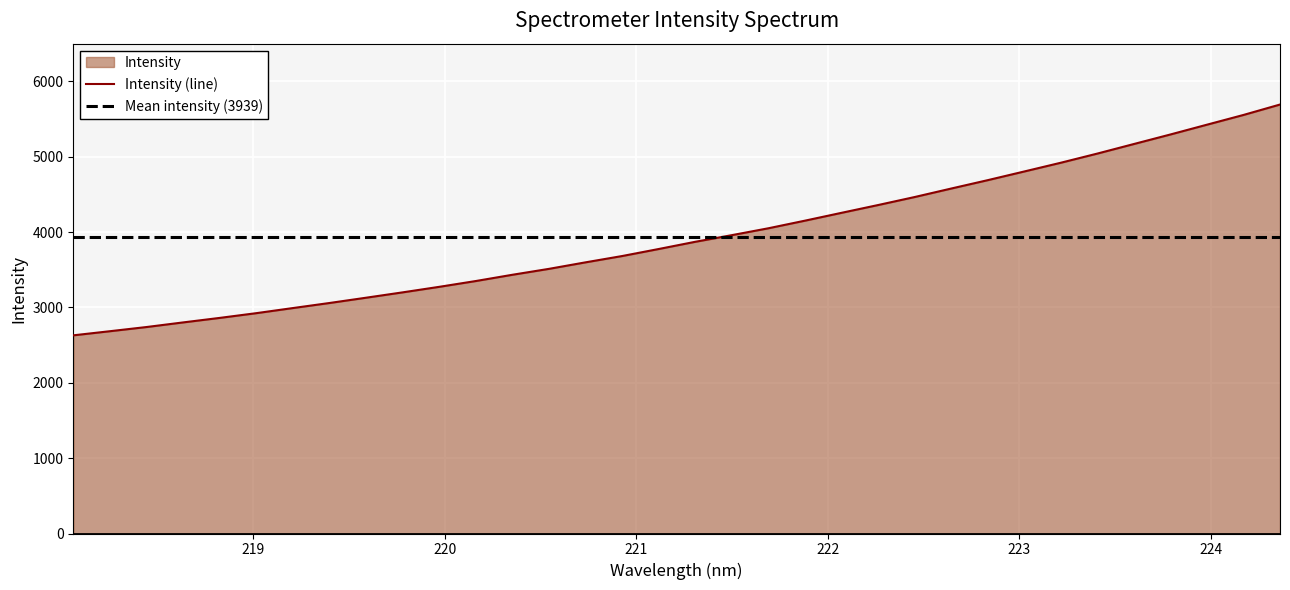

Reading left to right, extract all data points from this chart.

2629.6	2684.3	2739.8	2801.1	2861.0	2923.9	2991.7	3058.8	3128.9	3200.0	3273.4	3350.5	3433.5	3512.0	3598.5	3682.1	3775.4	3871.2	3959.2	4050.6	4151.5	4255.5	4358.8	4465.0	4577.7	4688.9	4804.2	4920.1	5041.7	5168.6	5295.1	5424.9	5554.1	5692.4